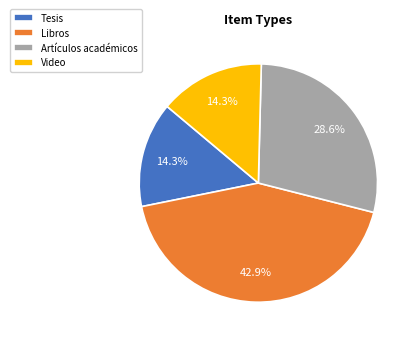

Does any single category account for the majority?

No